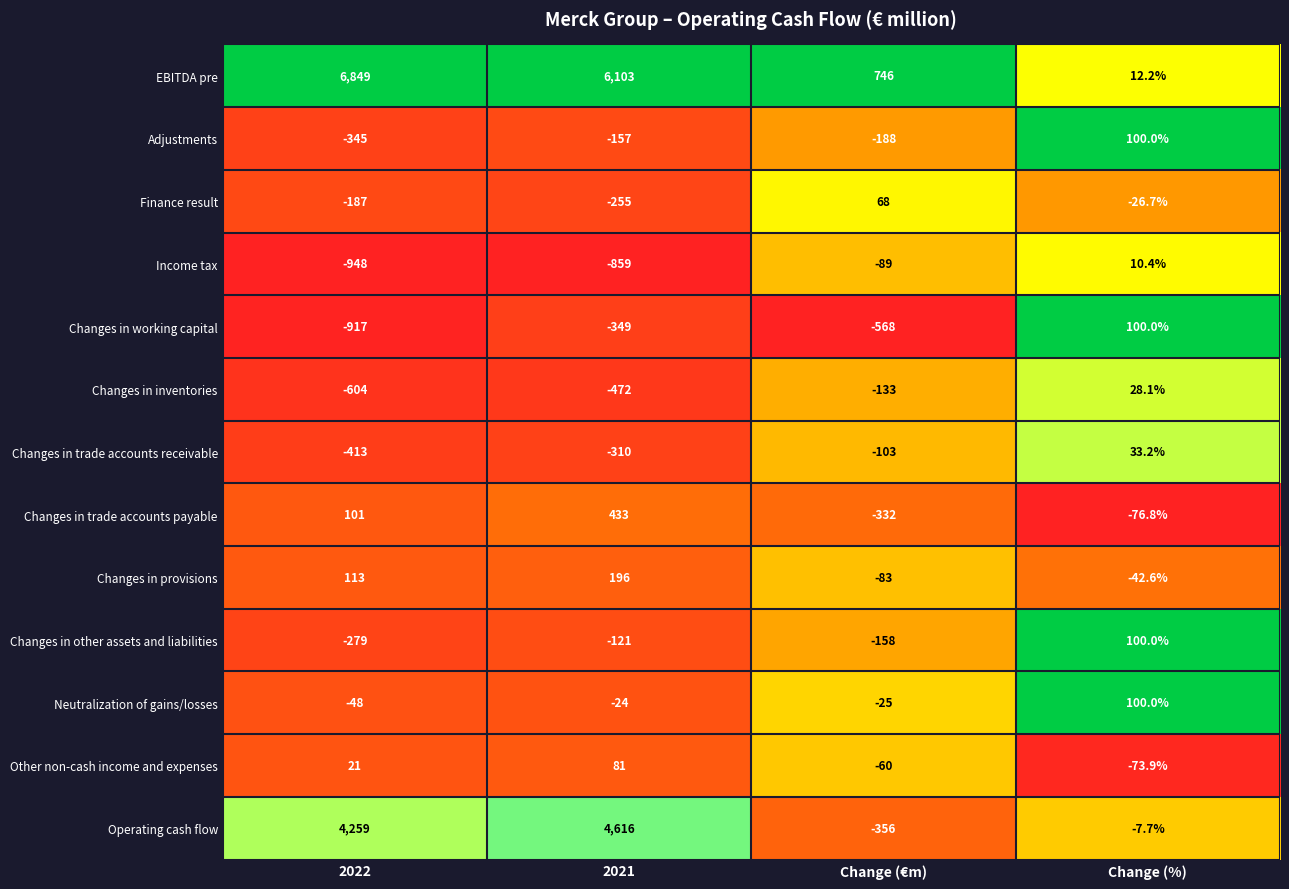

At 2021, list the series in order from smallest to largest.

Income tax, Changes in inventories, Changes in working capital, Changes in trade accounts receivable, Finance result, Adjustments, Changes in other assets and liabilities, Neutralization of gains/losses, Other non-cash income and expenses, Changes in provisions, Changes in trade accounts payable, Operating cash flow, EBITDA pre